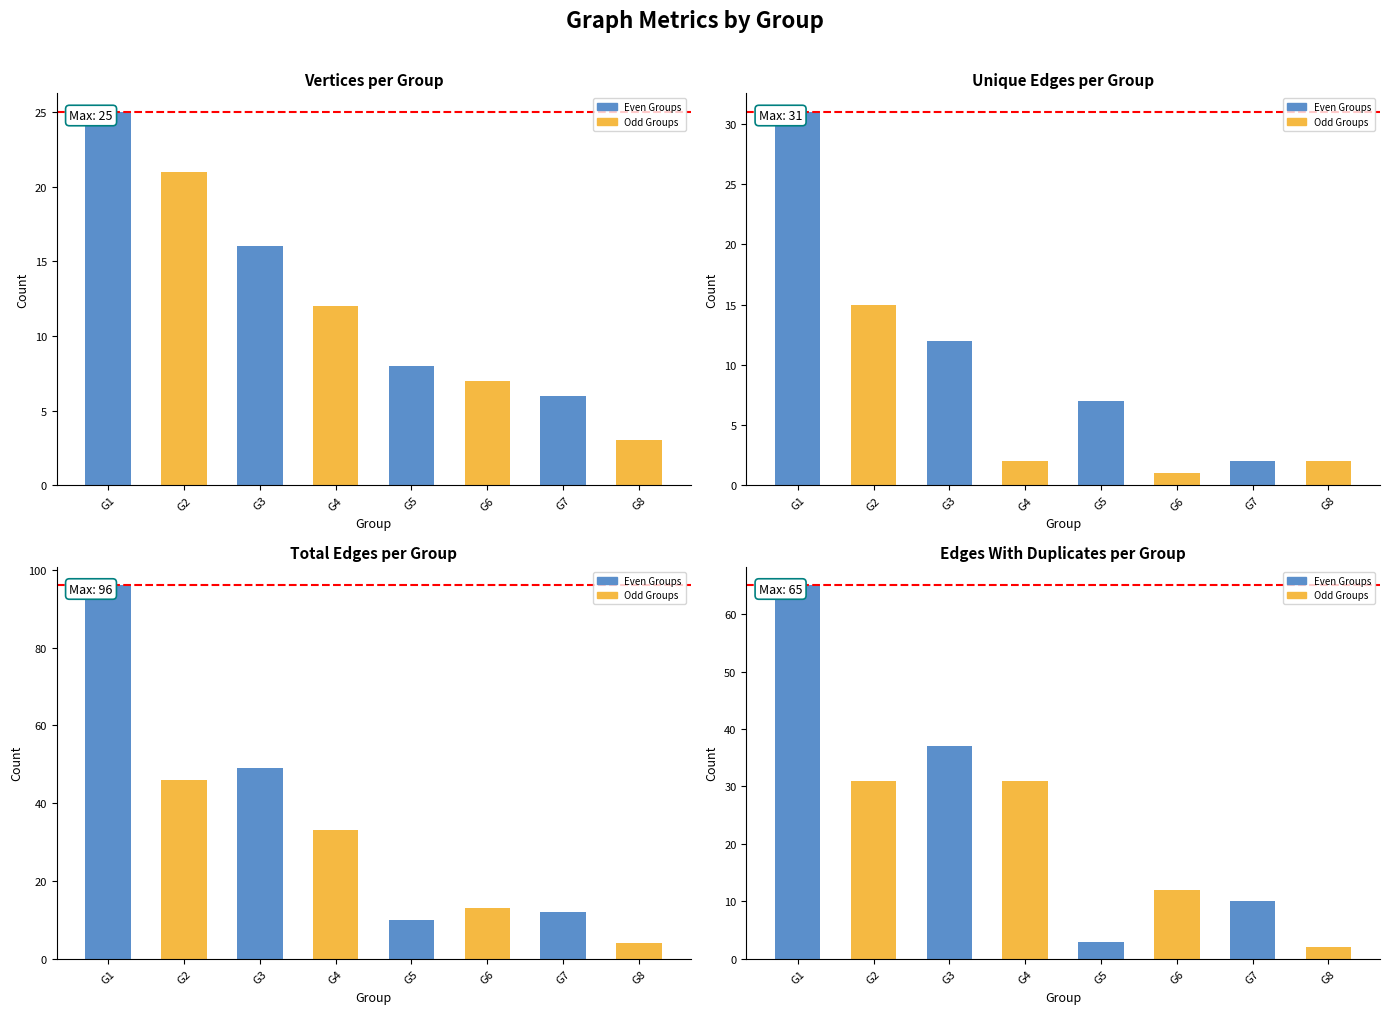

Reading left to right, extract all data points from this chart.

Vertices: 25	21	16	12	8	7	6	3
Unique Edges: 31	15	12	2	7	1	2	2
Total Edges: 96	46	49	33	10	13	12	4
Edges With Duplicates: 65	31	37	31	3	12	10	2